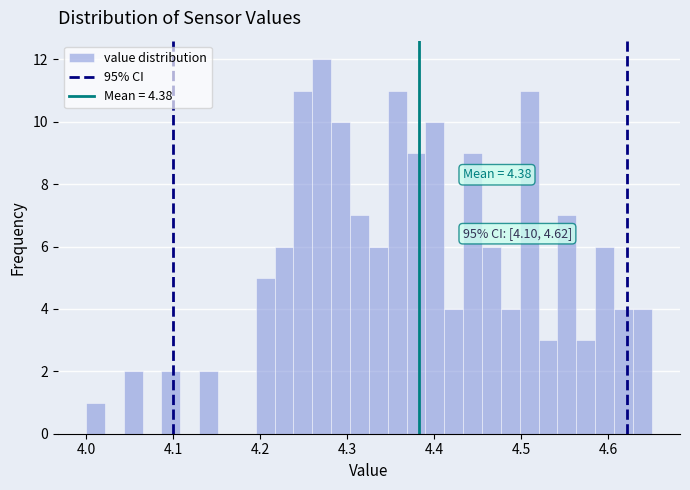

Around what value on the x-axis is the tallest bar? Give the approximate position of its centre, as read against the axis.

4.27